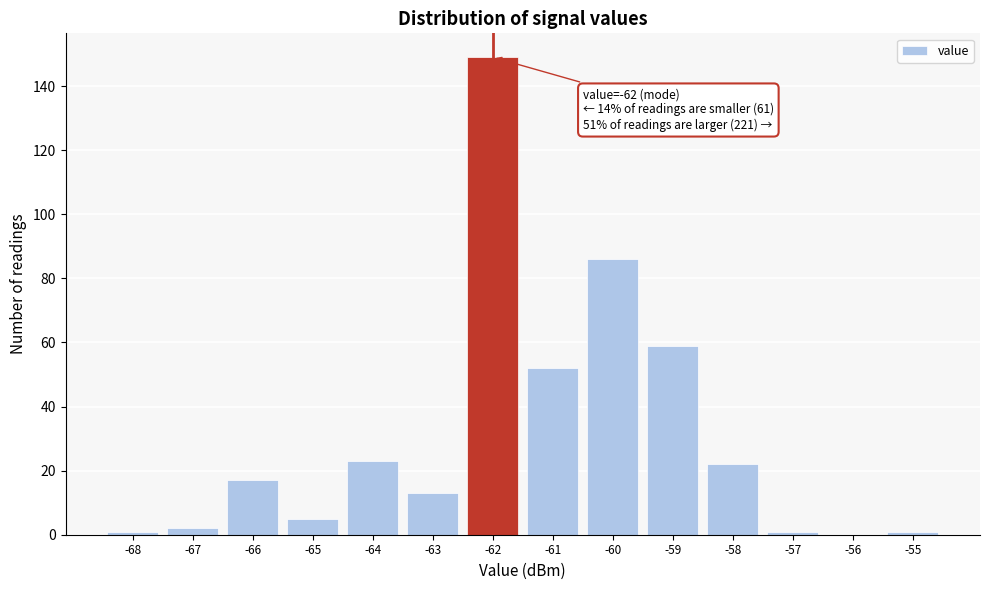

Which range on the x-axis has the tallest bar?

-62.5 to -61.5